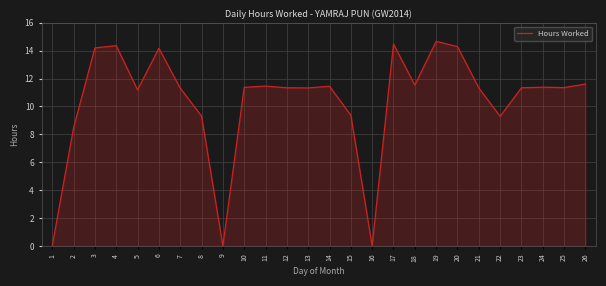

What is the change in value from 20 to 25?

-2.9